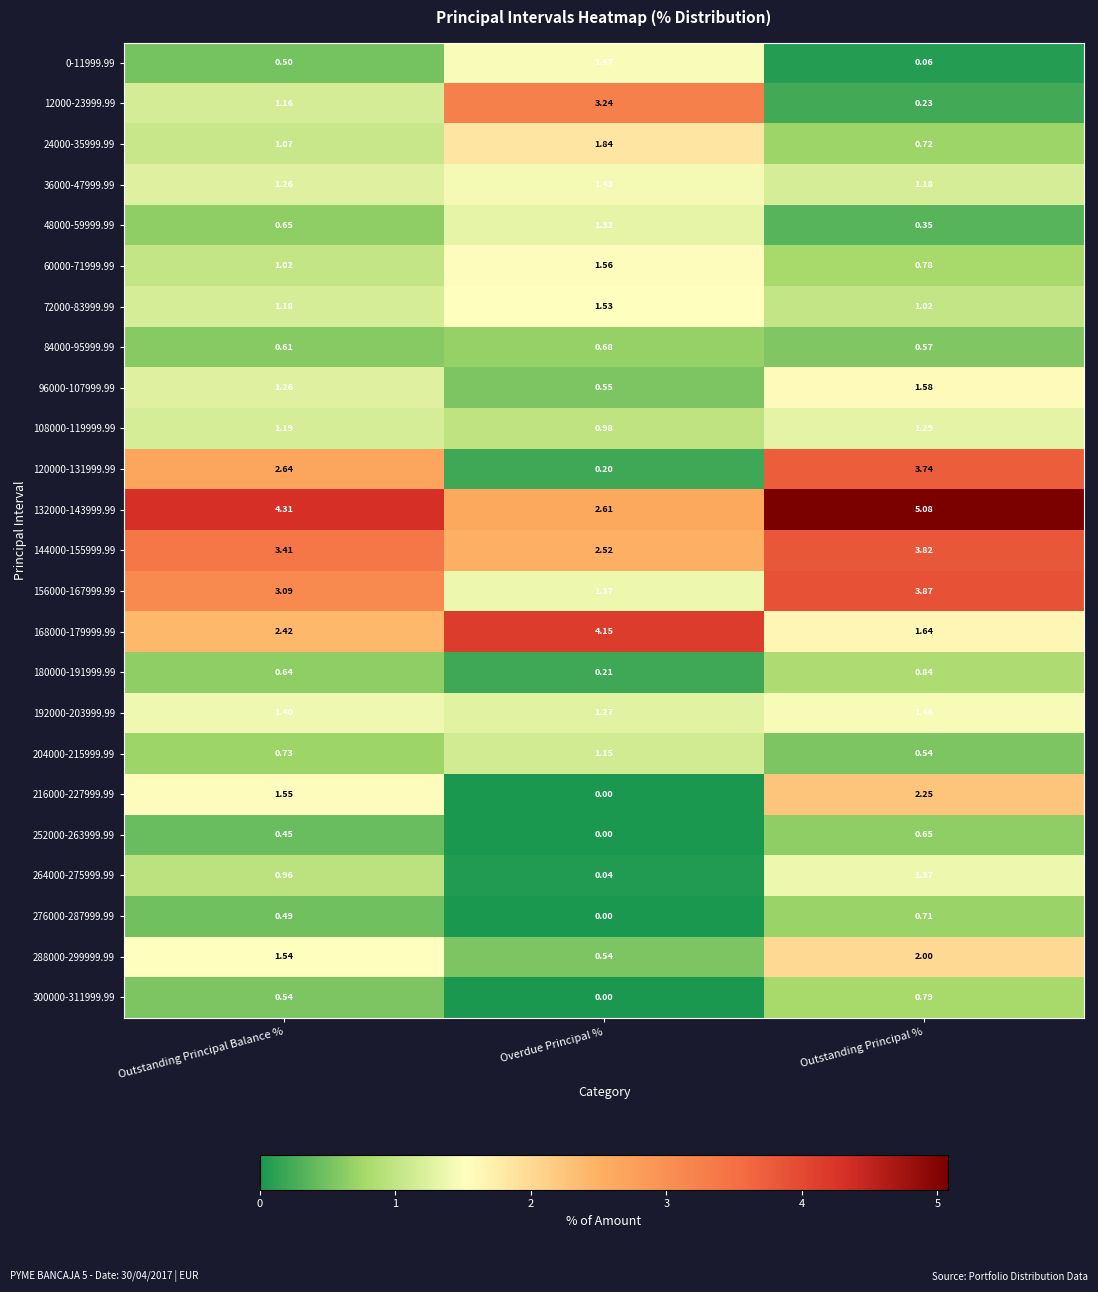

Rank the categories by 12000-23999.99 value from lowest to highest.

Outstanding Principal %, Outstanding Principal Balance %, Overdue Principal %